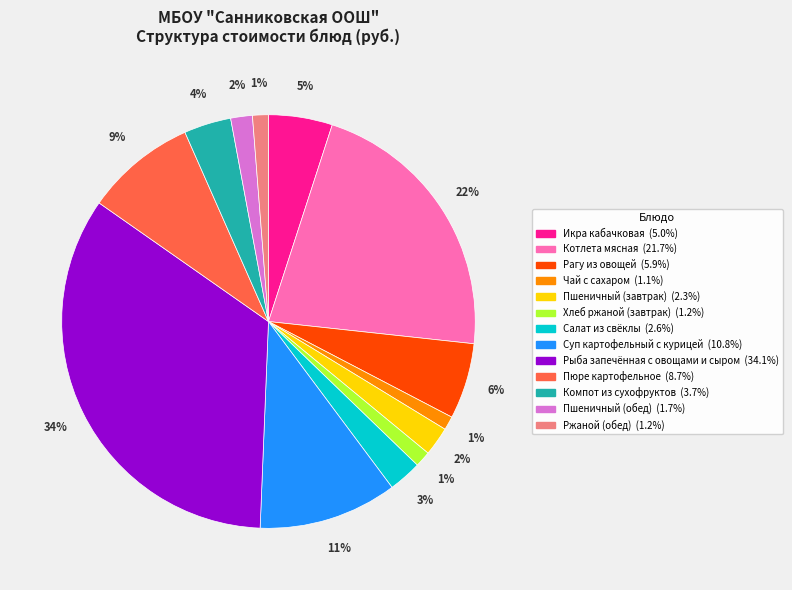

Count the number of slices in the pie.

13